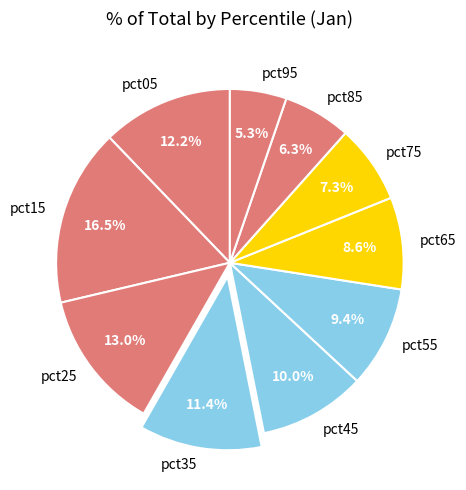

What is the largest slice in the pie chart?

pct15